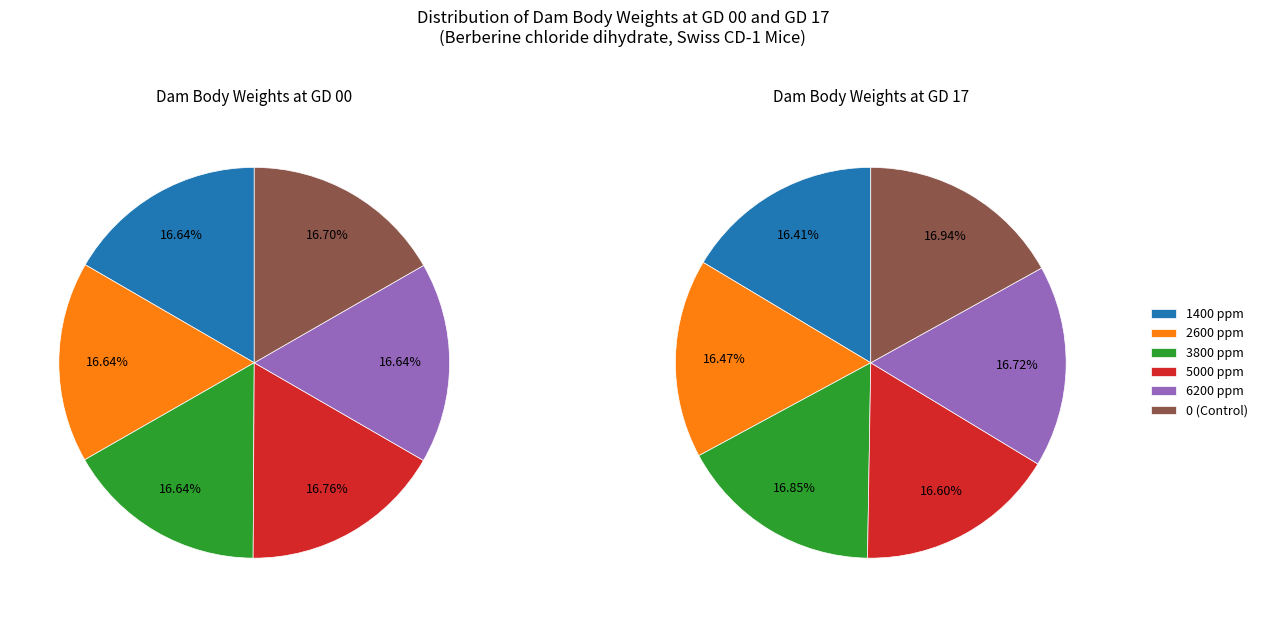

What is the largest slice in the pie chart?

0 (Control)